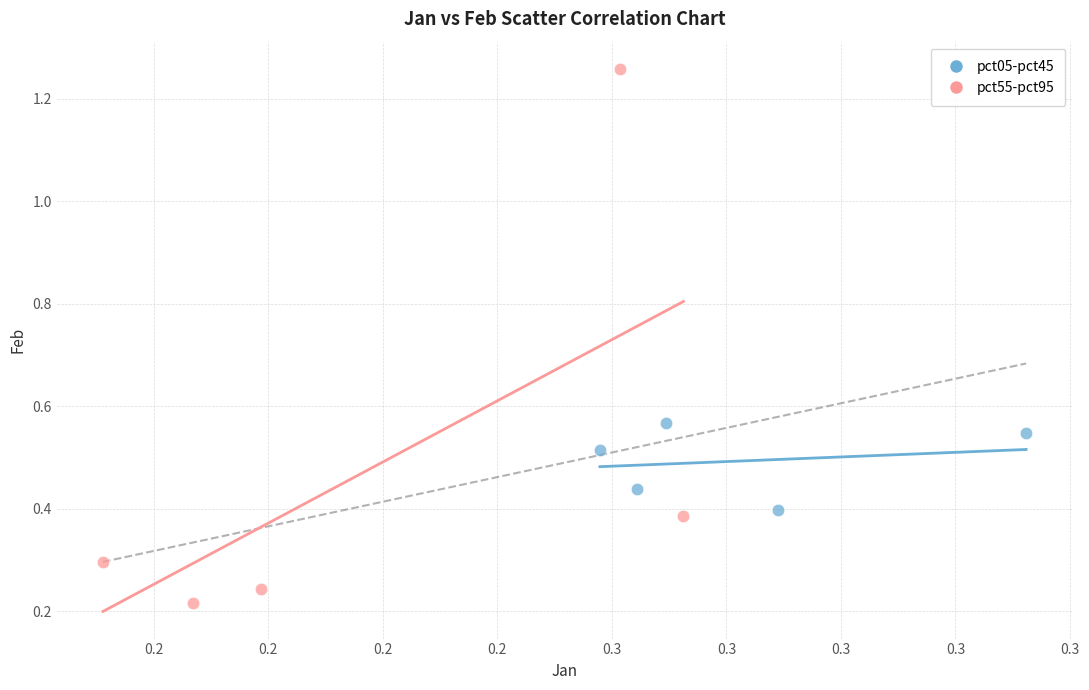

Which series reaches the maximum Y coordinate?

pct55-pct95